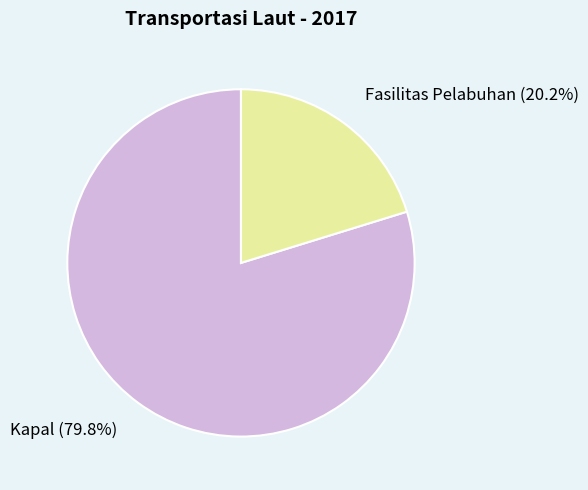

Is it true that Kapal is 93% of the pie?

False